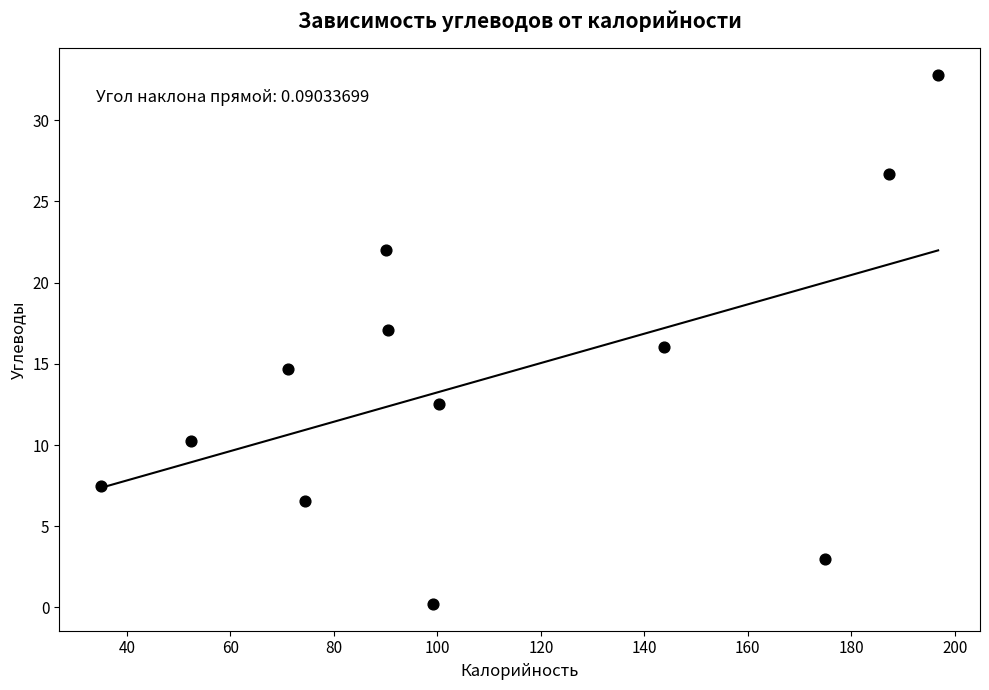

What is the average Y value?

14.1